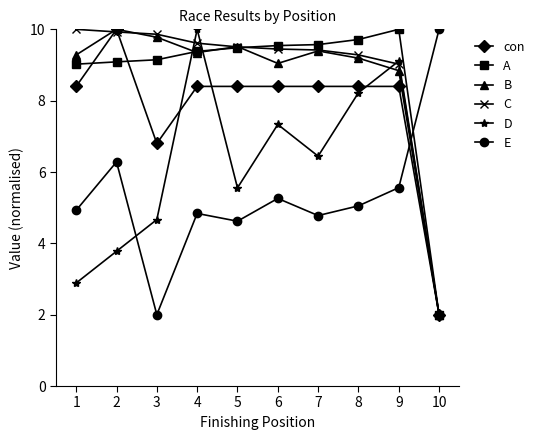

What is the spread (max minus min) of values at 2?

6.2